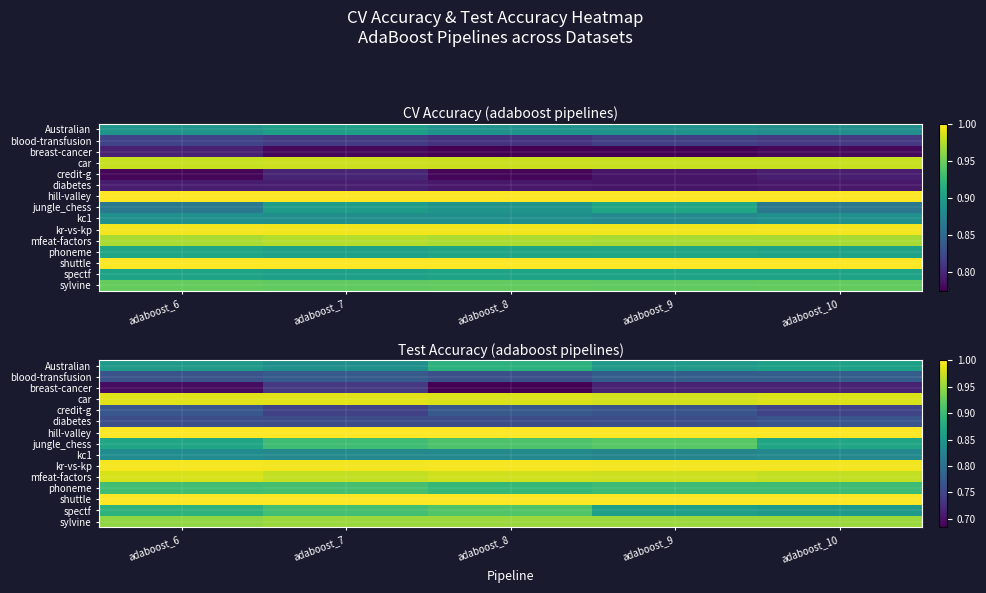

The value of phoneme at adaboost_8 is 0.4. True or false?

False